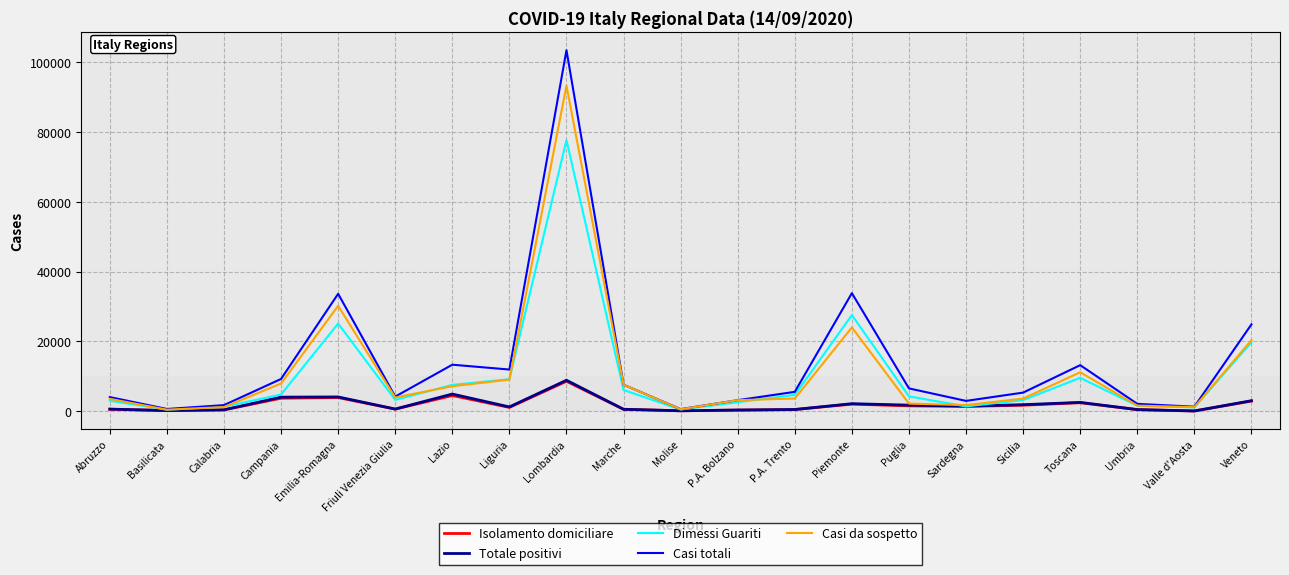

Which series changed the most between Lazio and Veneto?

Casi da sospetto